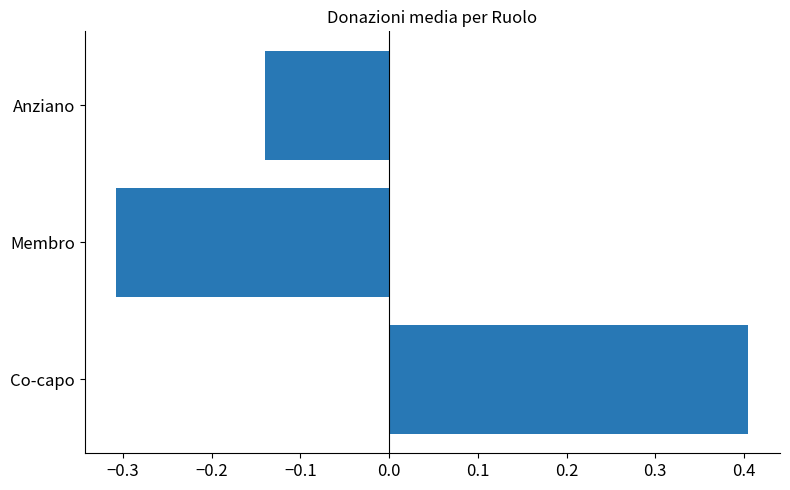

What is the difference between the maximum and second lowest values?

0.5